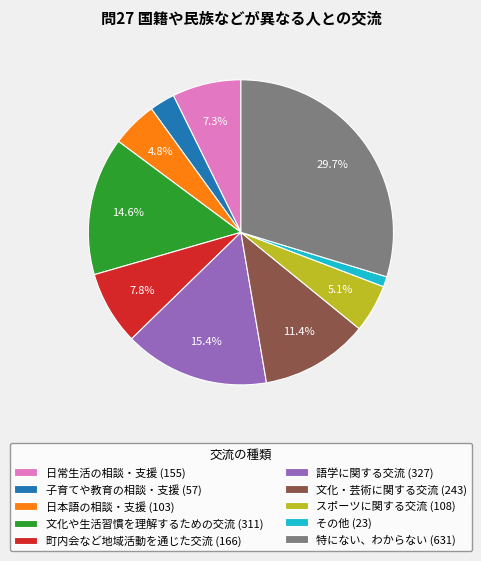

True or false: 日常生活の相談・支援 accounts for 17% of the total.

False